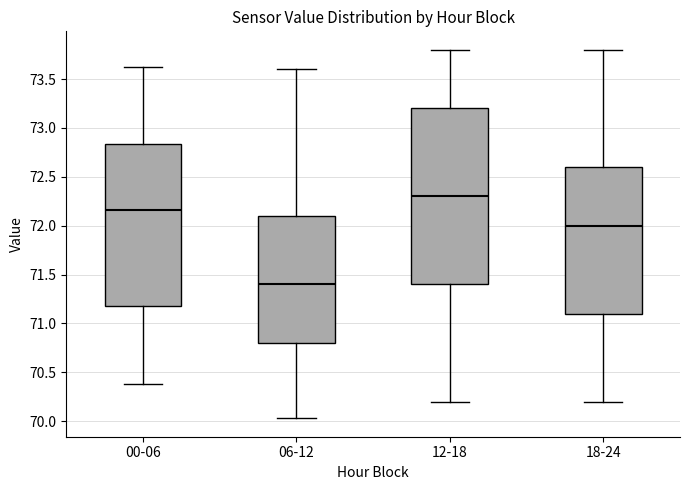

Reading left to right, read every box against the y-axis: the position of its median line, the range the box covers, and the ends of its whiskers. The values are not printed on the chart, so give them approximately, as read against the axis.

00-06: median 72.15, box 71.20 to 72.85, whiskers 70.40 to 73.60
06-12: median 71.40, box 70.80 to 72.10, whiskers 70.05 to 73.60
12-18: median 72.30, box 71.40 to 73.20, whiskers 70.20 to 73.80
18-24: median 72.00, box 71.10 to 72.60, whiskers 70.20 to 73.80